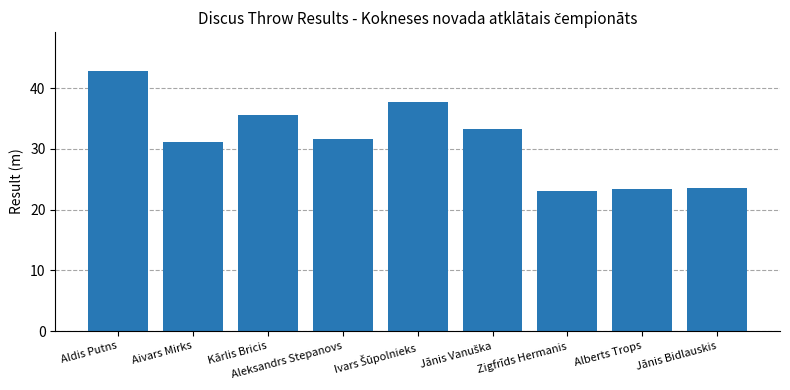

What is the minimum value shown in the chart?

23.0